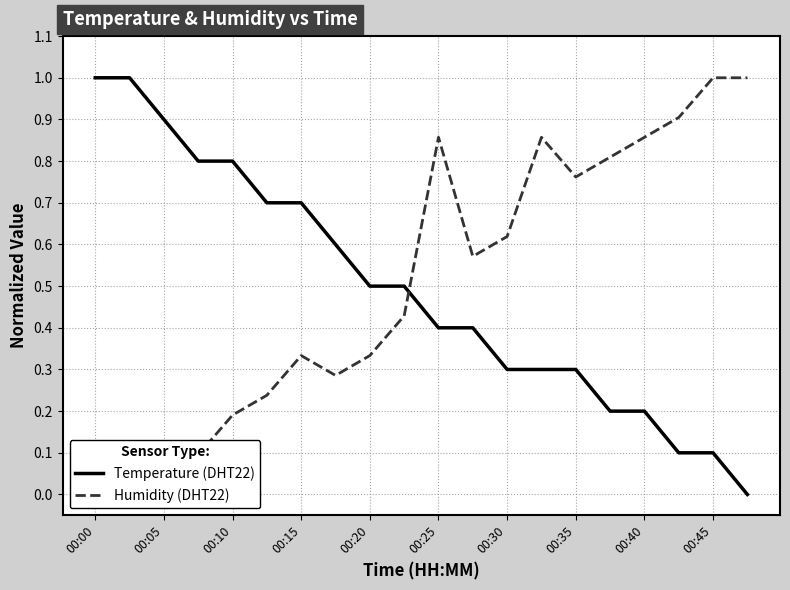

True or false: Temperature (DHT22) has a value of 0.7 at 00:20.

False